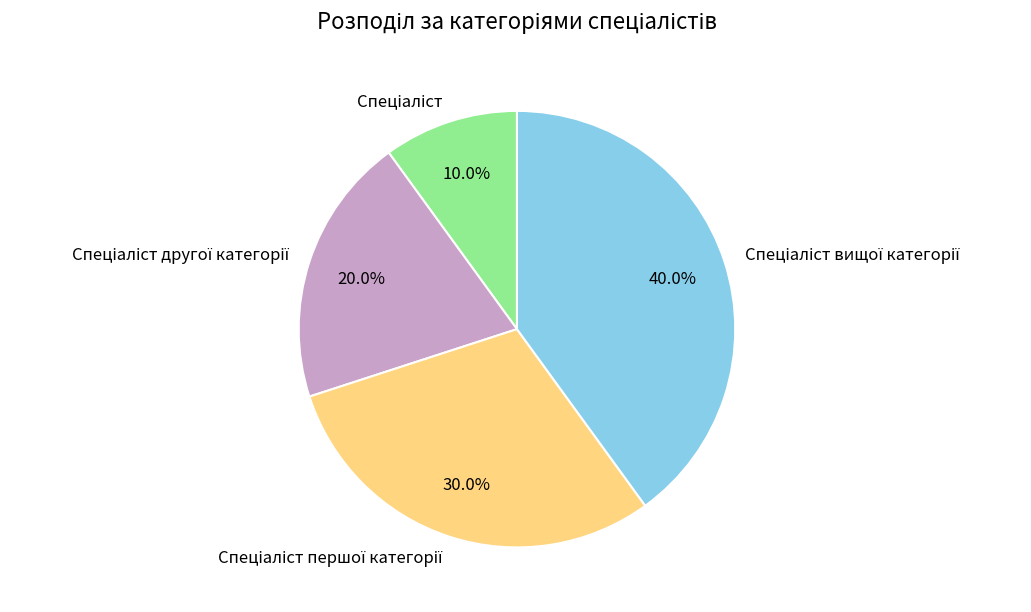

Does any single category account for the majority?

No